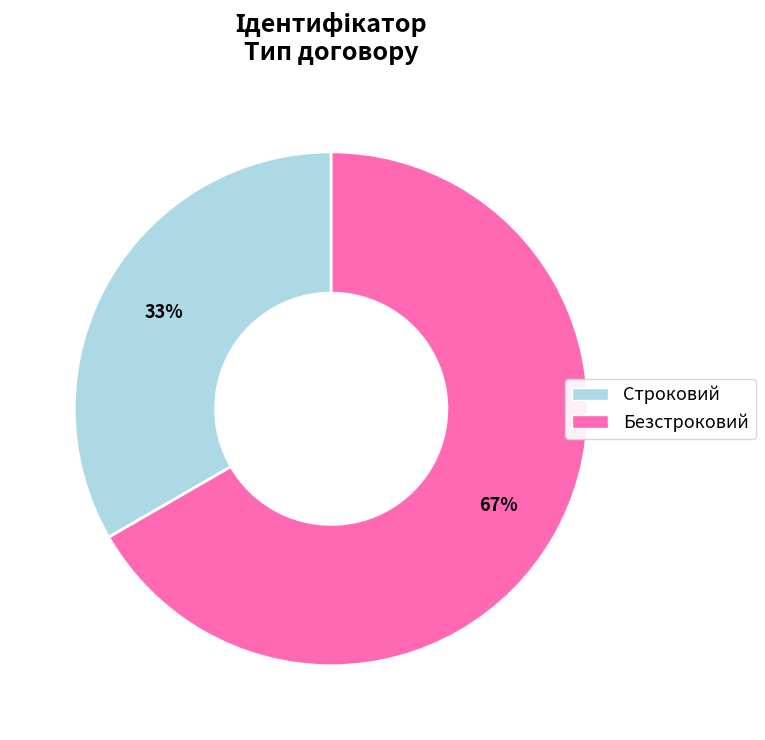

How many segments does this pie chart have?

2